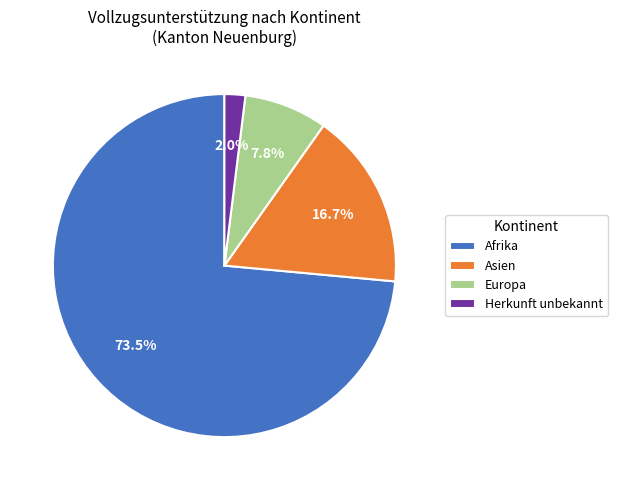

Between Herkunft unbekannt and Afrika, which is larger?

Afrika